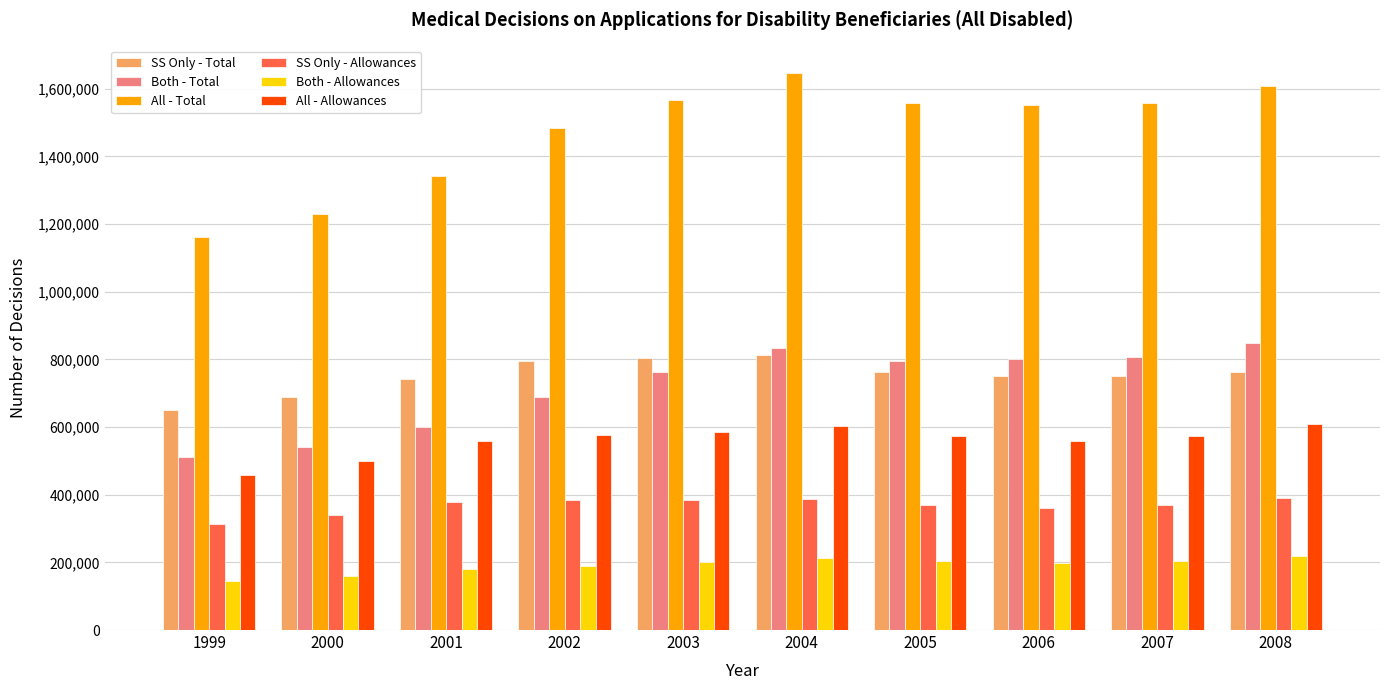

The value of All - Total at 2003 is 803258. True or false?

False